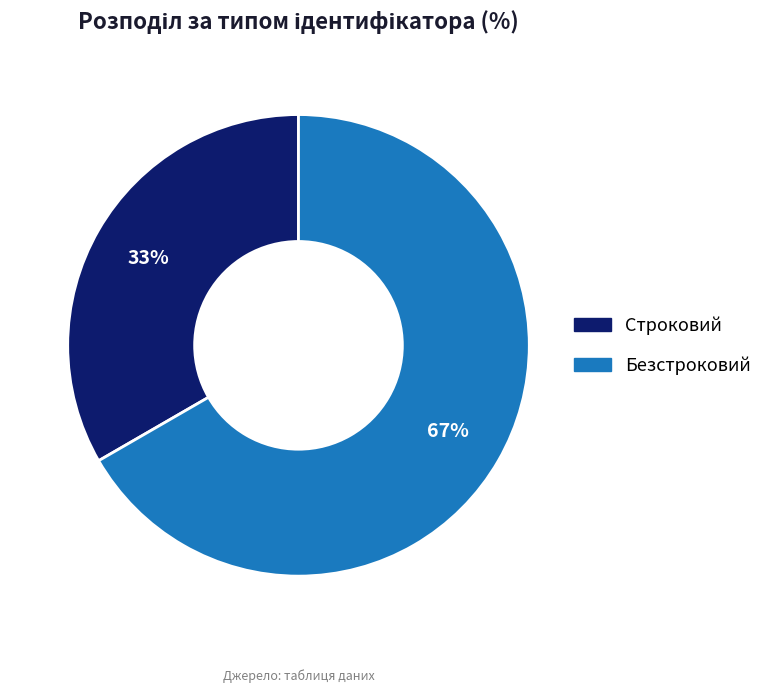

True or false: Строковий accounts for 23% of the total.

False